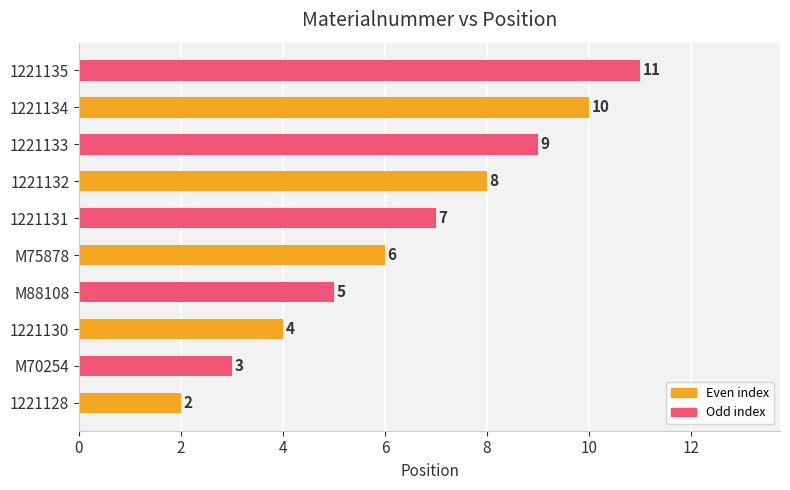

What is the sum of all values?

65